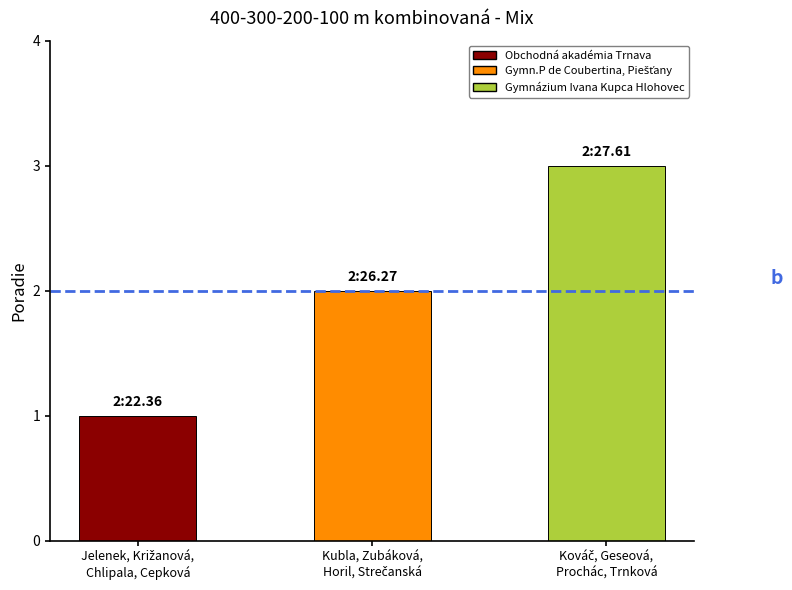

What is the sum of all values?

6